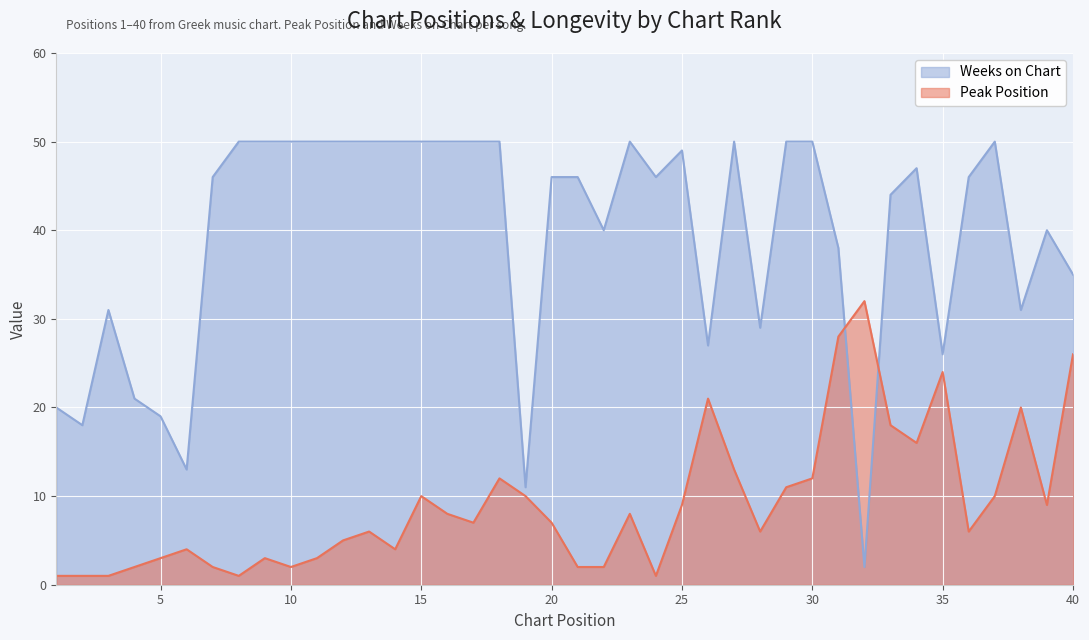

The value of Peak Position at 24 is 1. True or false?

True